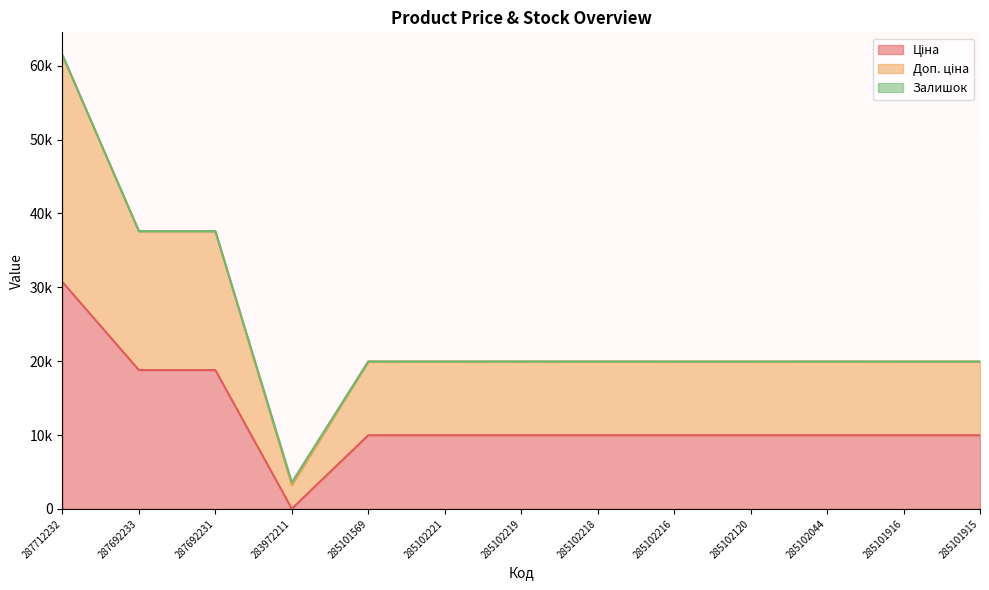

What position from the left is 283972211?

4